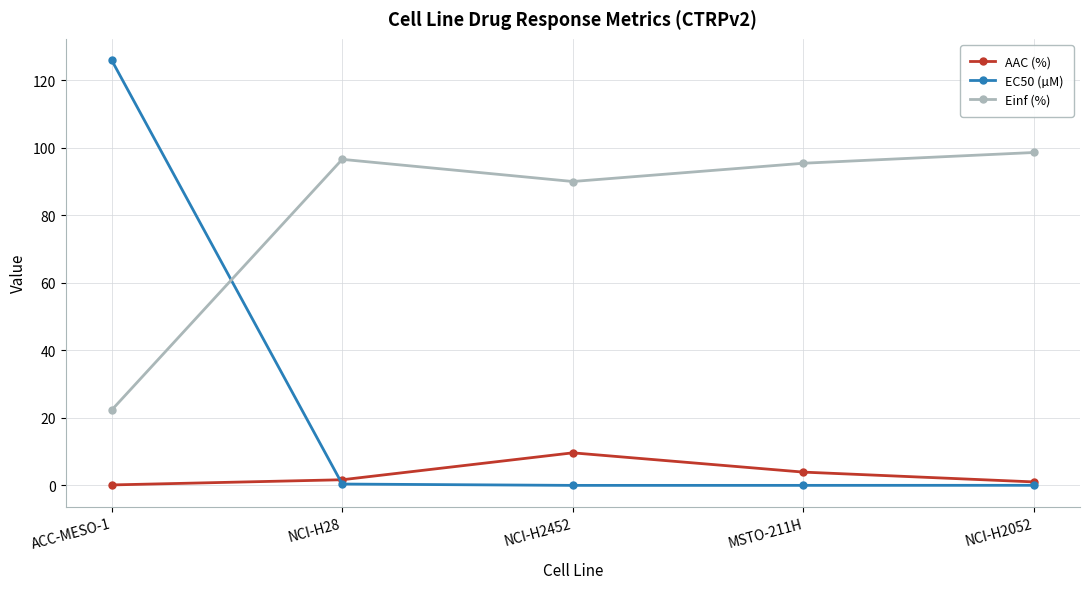

True or false: AAC (%) has a value of 9.6 at NCI-H2452.

True